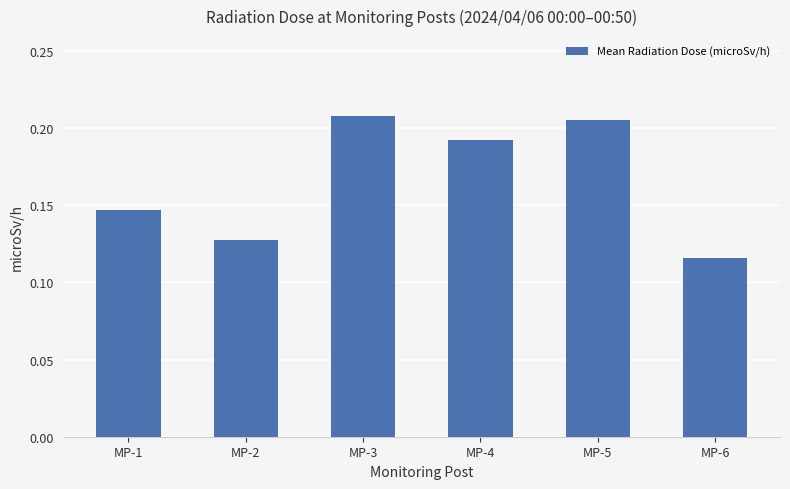

Count the values in the range 0 to 1.

6